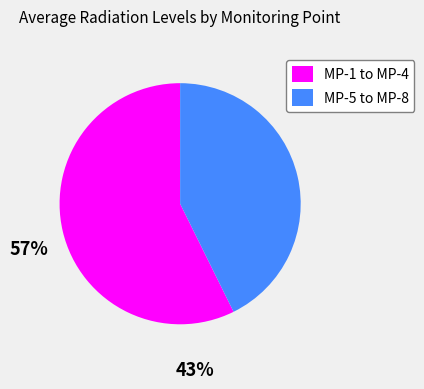

Rank the categories by value from lowest to highest.

MP-5 to MP-8, MP-1 to MP-4